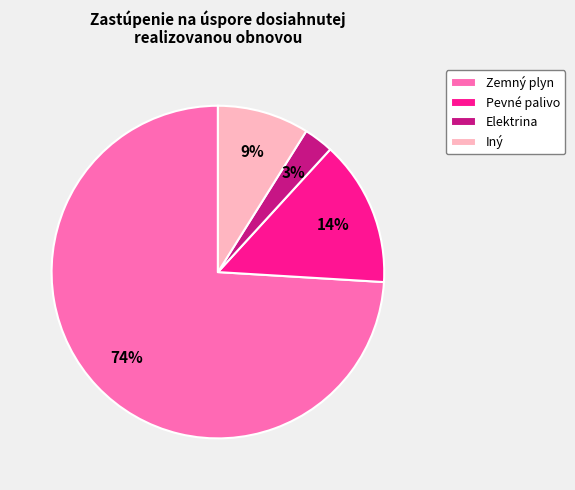

To the nearest percent, what portion does Elektrina represent?

3%